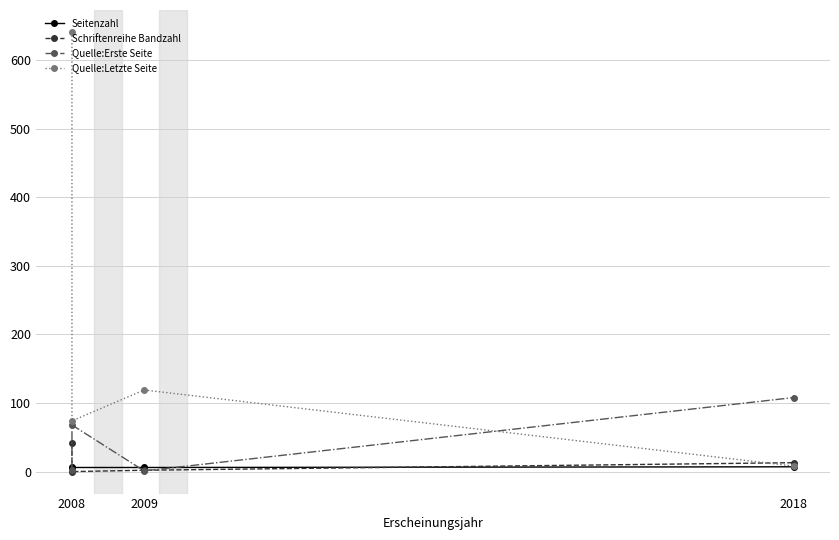

Which category has the lowest value in the Seitenzahl series?

2008